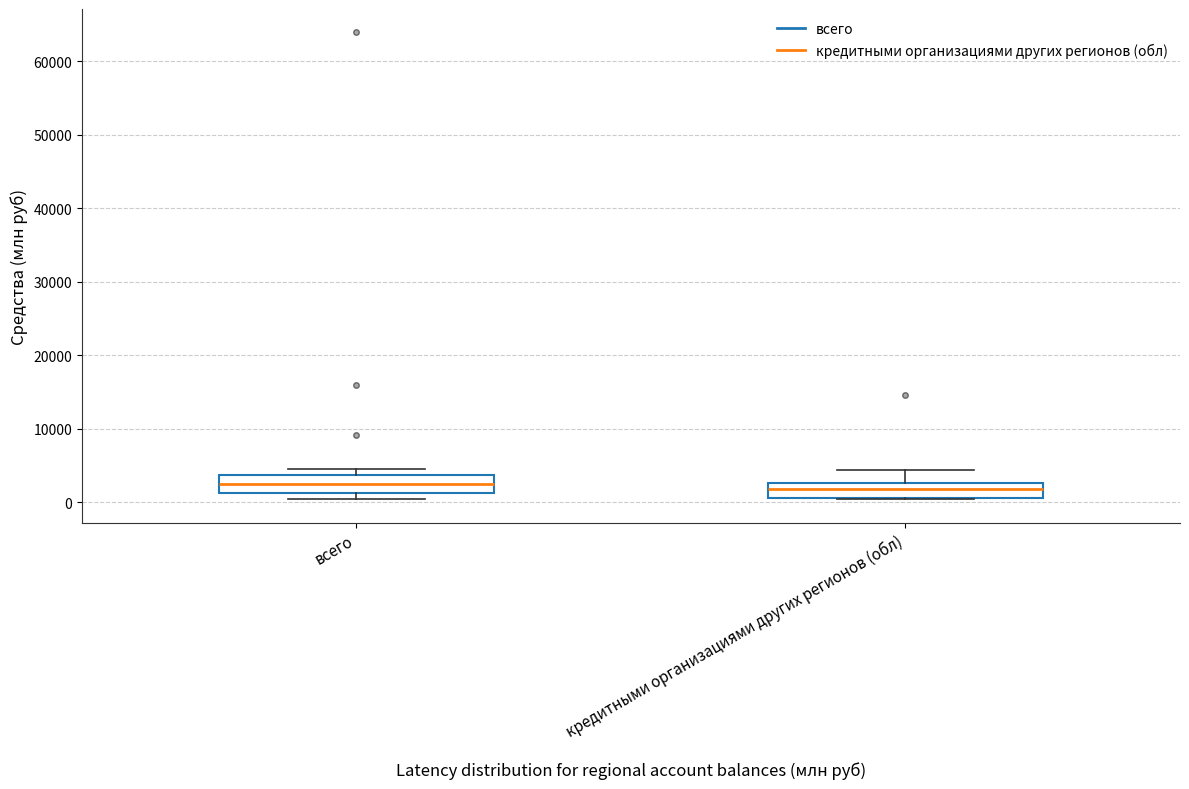

Where is the upper edge of the box for всего on the y-axis? The values are not printed on the chart, so give them approximately, as read against the axis.

4000